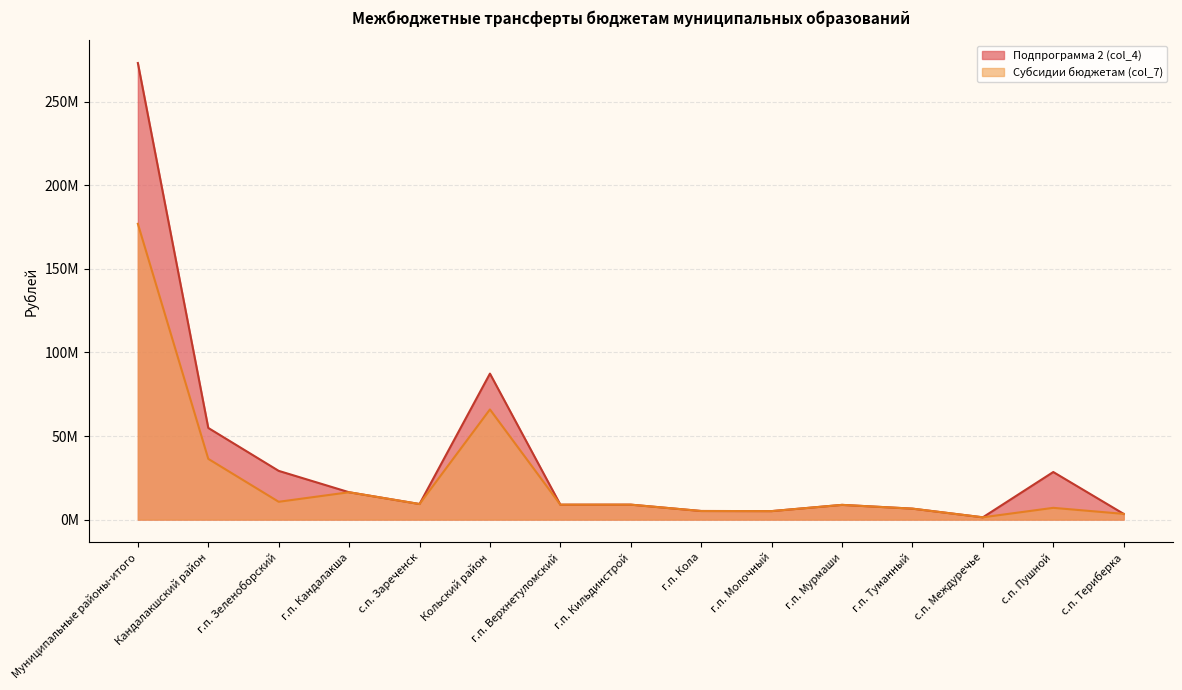

True or false: Подпрограмма 2 (col_4) and Субсидии бюджетам (col_7) cross at least once.

False